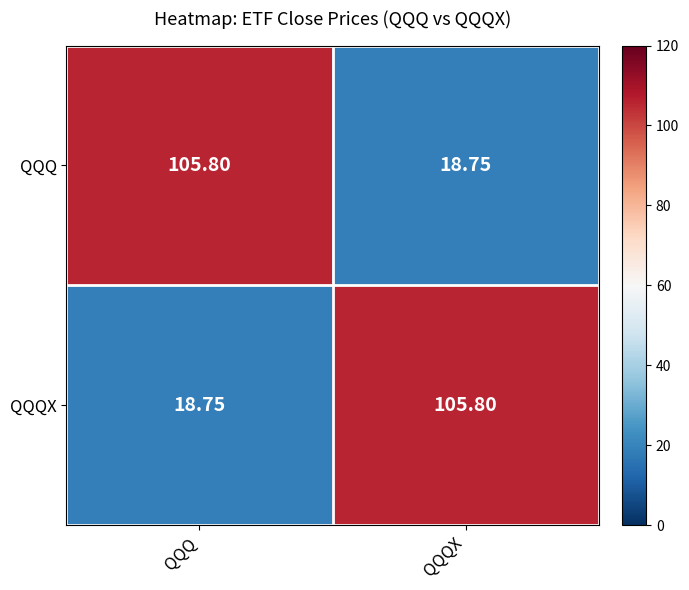

Is the value of QQQX at QQQ greater than the value of QQQ at QQQ?

No